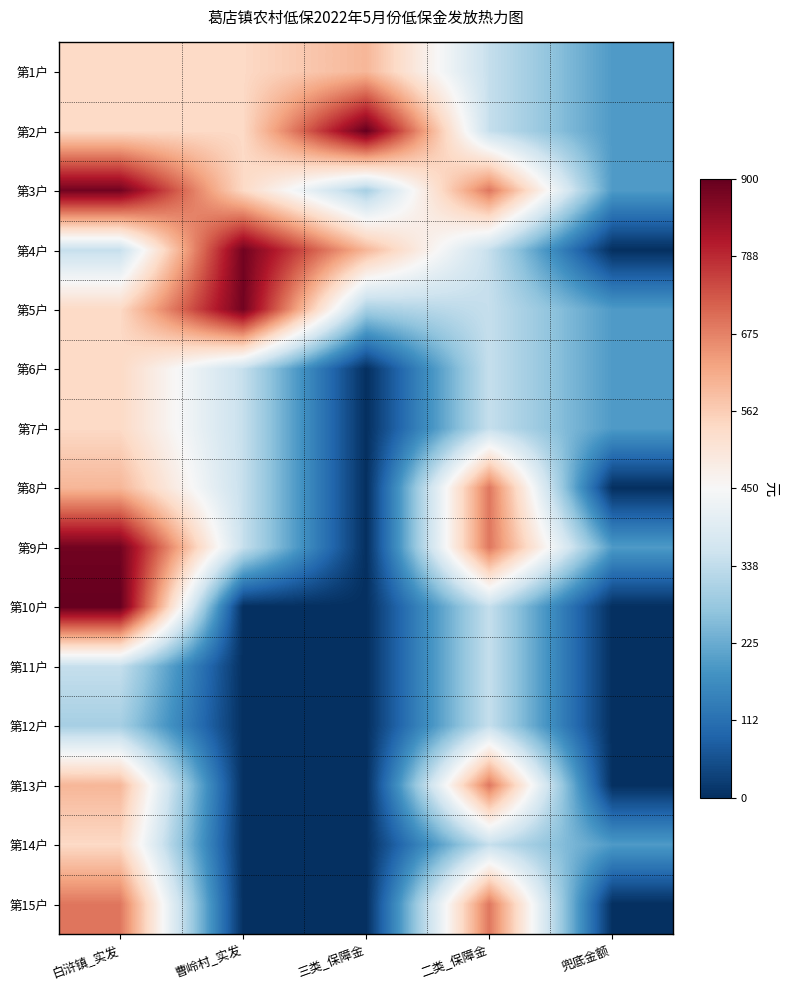

Reading left to right, extract all data points from this chart.

第1户: 白浒镇_实发=540	曹岭村_实发=540	三类_保障金=600	二类_保障金=345	兜底金额=195
第2户: 白浒镇_实发=540	曹岭村_实发=540	三类_保障金=900	二类_保障金=345	兜底金额=195
第3户: 白浒镇_实发=885	曹岭村_实发=540	三类_保障金=300	二类_保障金=690	兜底金额=195
第4户: 白浒镇_实发=345	曹岭村_实发=885	三类_保障金=600	二类_保障金=345	兜底金额=0
第5户: 白浒镇_实发=540	曹岭村_实发=885	三类_保障金=300	二类_保障金=345	兜底金额=195
第6户: 白浒镇_实发=540	曹岭村_实发=345	三类_保障金=0	二类_保障金=345	兜底金额=195
第7户: 白浒镇_实发=540	曹岭村_实发=345	三类_保障金=0	二类_保障金=345	兜底金额=195
第8户: 白浒镇_实发=600	曹岭村_实发=345	三类_保障金=0	二类_保障金=690	兜底金额=0
第9户: 白浒镇_实发=885	曹岭村_实发=345	三类_保障金=0	二类_保障金=690	兜底金额=195
第10户: 白浒镇_实发=900	曹岭村_实发=0	三类_保障金=0	二类_保障金=345	兜底金额=0
第11户: 白浒镇_实发=345	曹岭村_实发=0	三类_保障金=0	二类_保障金=345	兜底金额=0
第12户: 白浒镇_实发=300	曹岭村_实发=0	三类_保障金=0	二类_保障金=345	兜底金额=0
第13户: 白浒镇_实发=600	曹岭村_实发=0	三类_保障金=0	二类_保障金=690	兜底金额=0
第14户: 白浒镇_实发=540	曹岭村_实发=0	三类_保障金=0	二类_保障金=345	兜底金额=195
第15户: 白浒镇_实发=690	曹岭村_实发=0	三类_保障金=0	二类_保障金=690	兜底金额=0